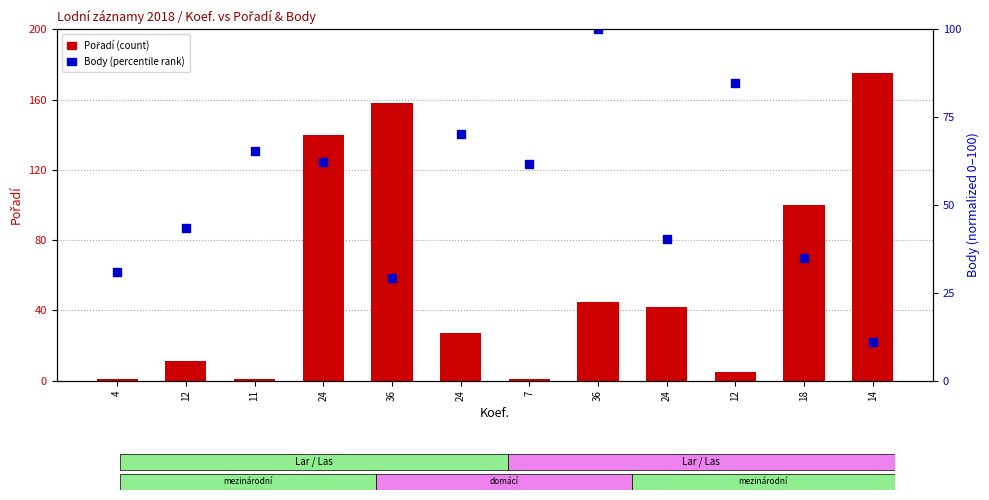

Which series contains the highest Y value?

Pořadí (count)